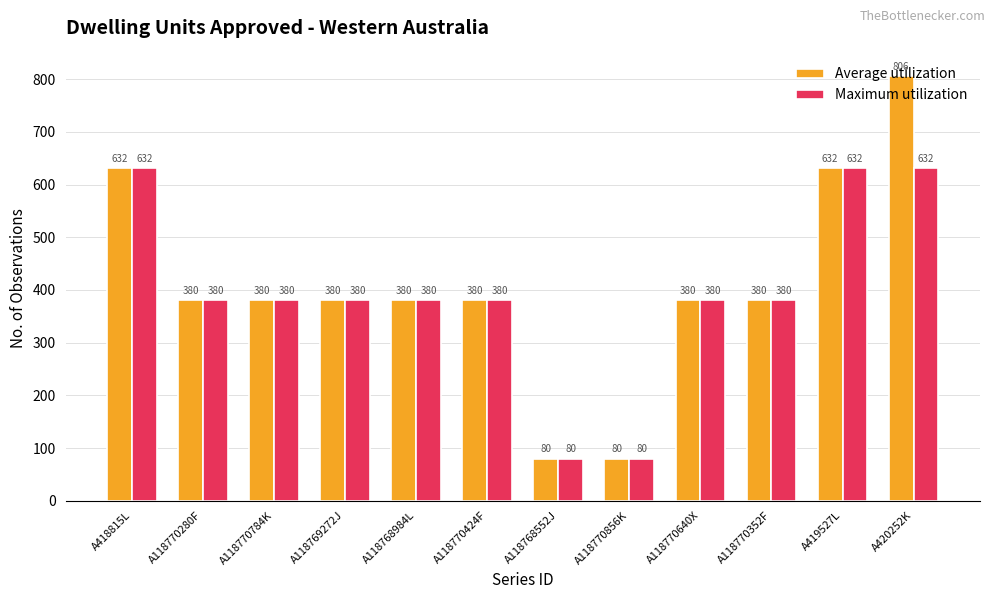

Rank the series by their maximum value, from lowest to highest.

Maximum utilization, Average utilization